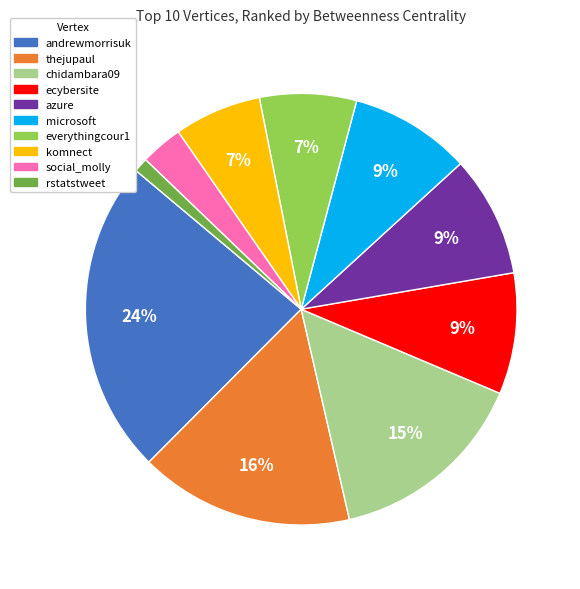

Is it true that ecybersite is 9% of the pie?

True